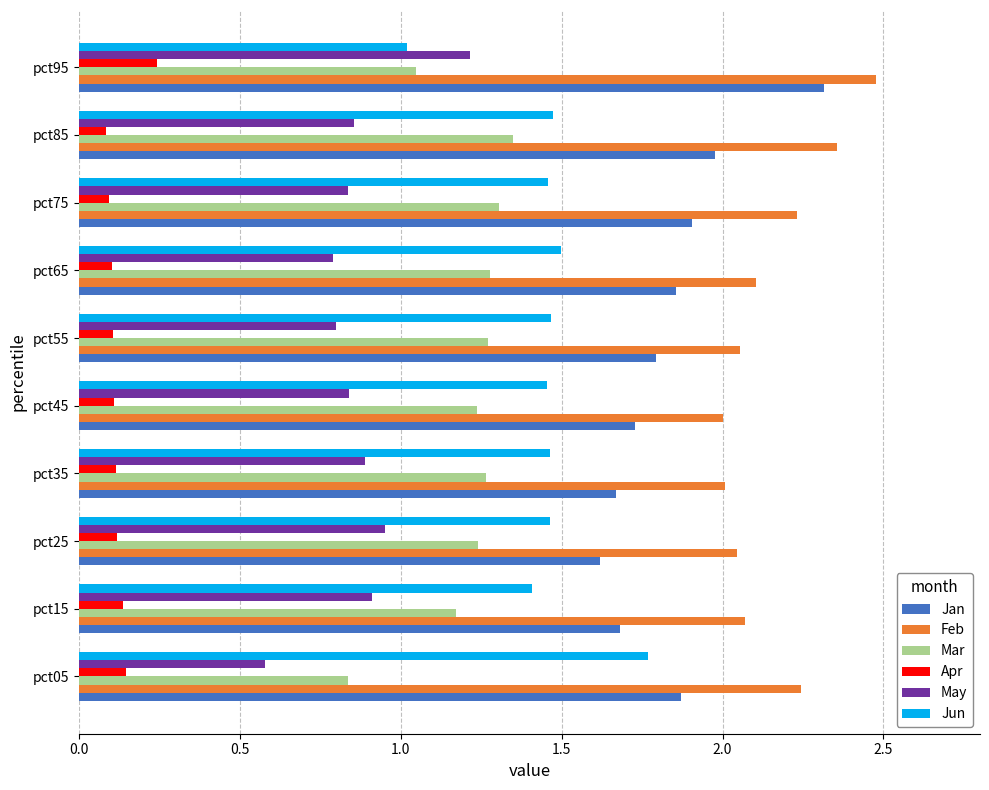

The value of Jan at pct95 is 2.3. True or false?

True